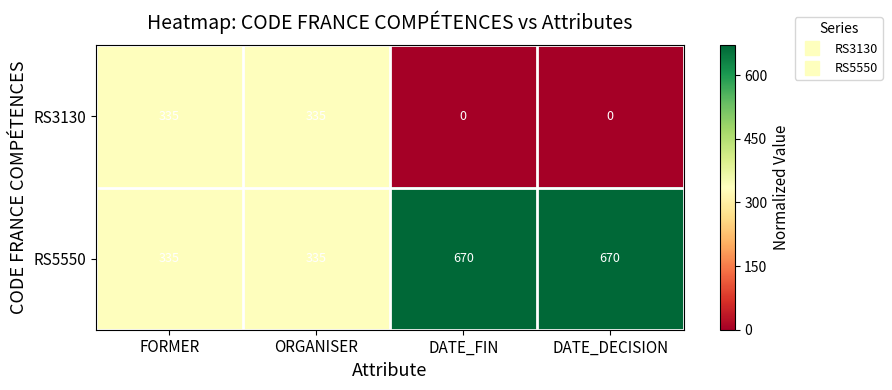

Is it true that RS5550 equals 335 at FORMER?

True